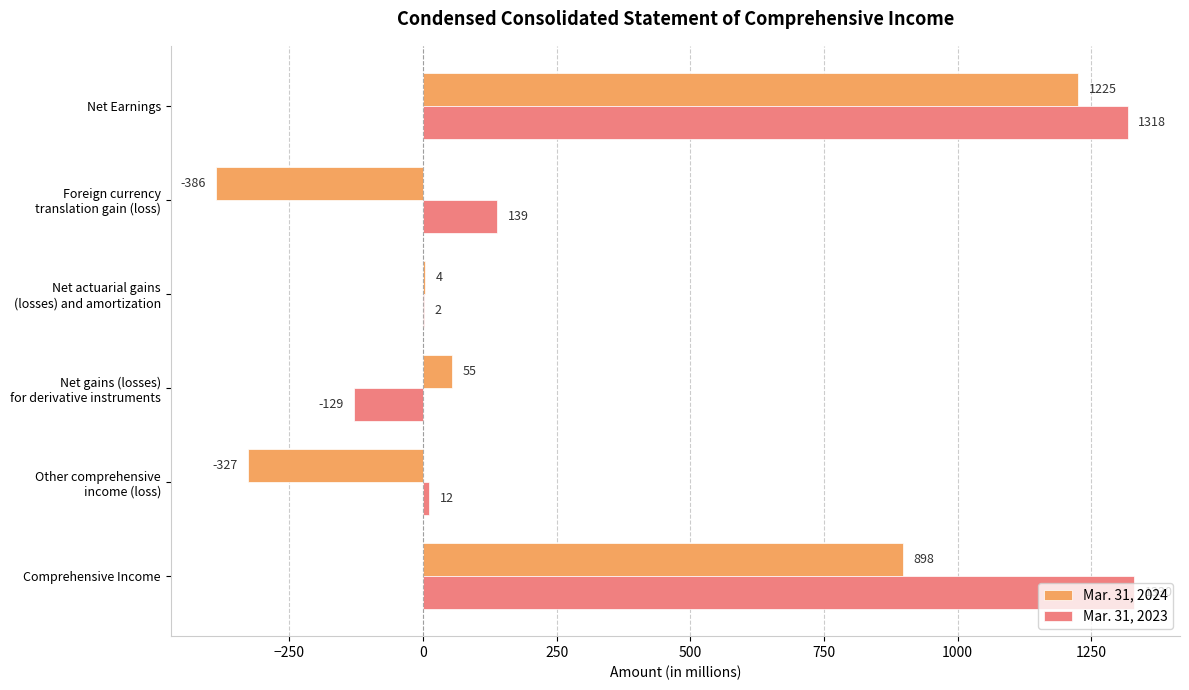

The value of Mar. 31, 2023 at Comprehensive Income is 1330. True or false?

True